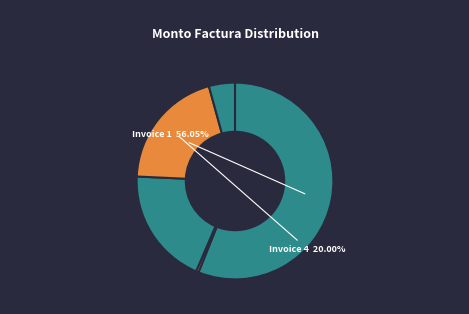

How many slices are in this pie chart?

5